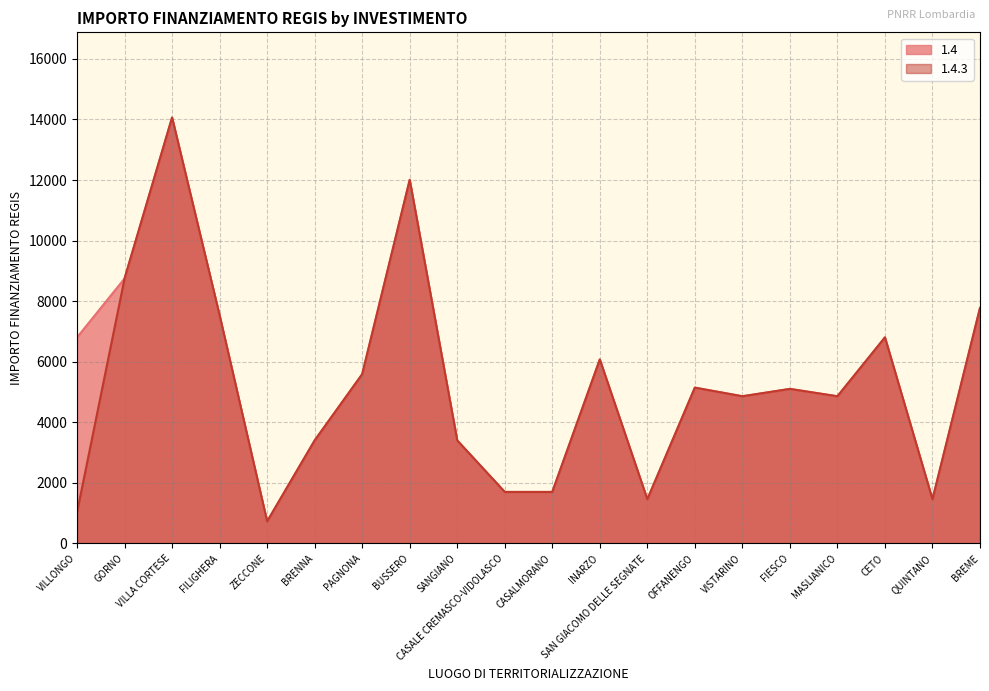

At which category does 1.4 reach its first local valley?

ZECCONE